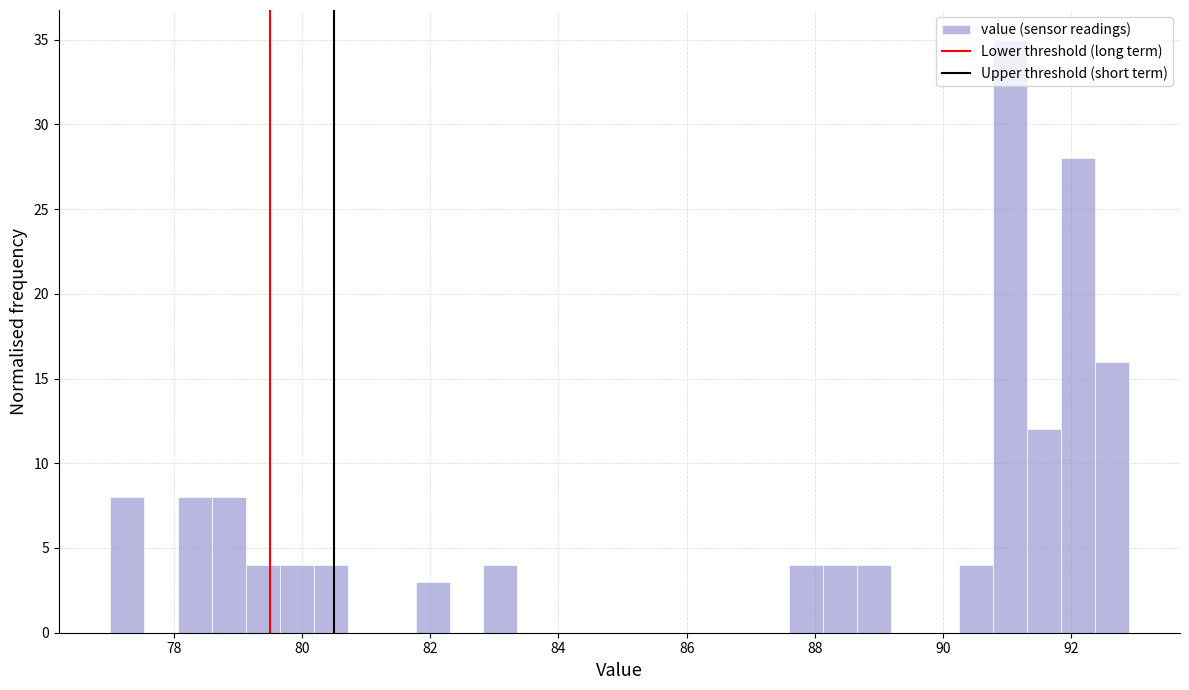

Read against the x-axis, roughly where is the centre of the tallest bar?

91.0